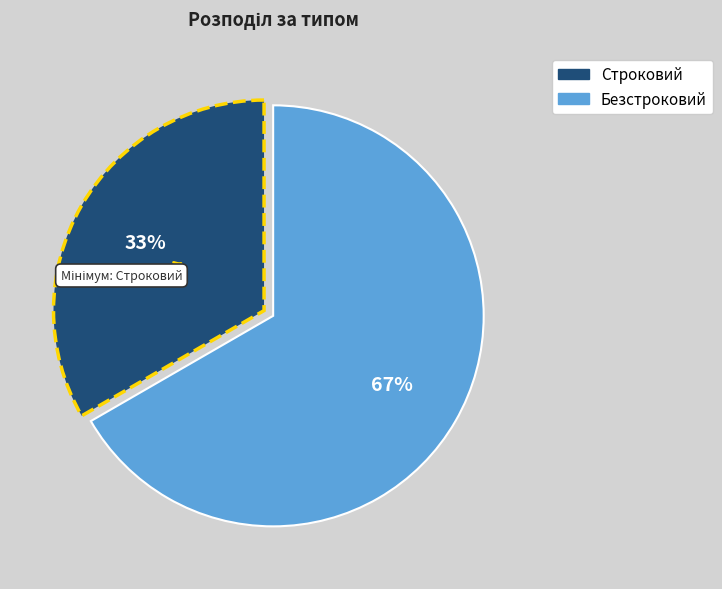

Rank the categories by value from highest to lowest.

Безстроковий, Строковий